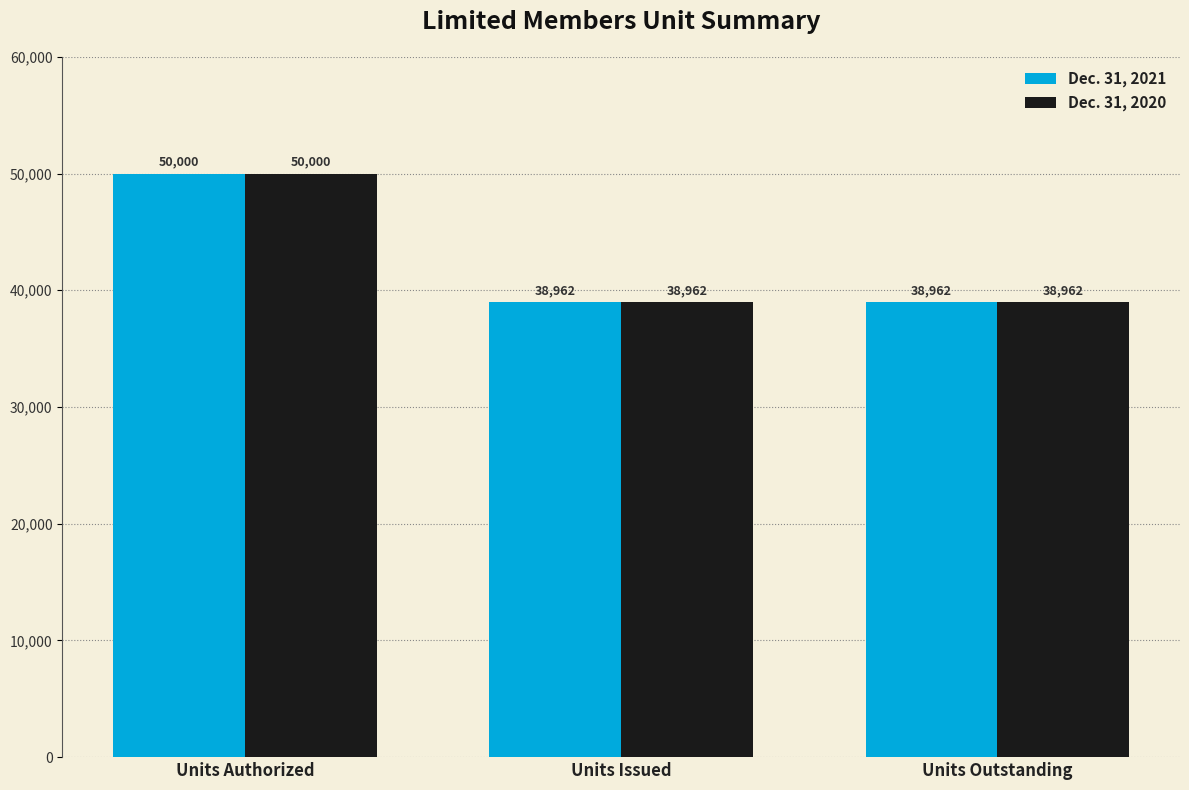

What is the difference between the Dec. 31, 2020 values at Units Issued and Units Authorized?

11038